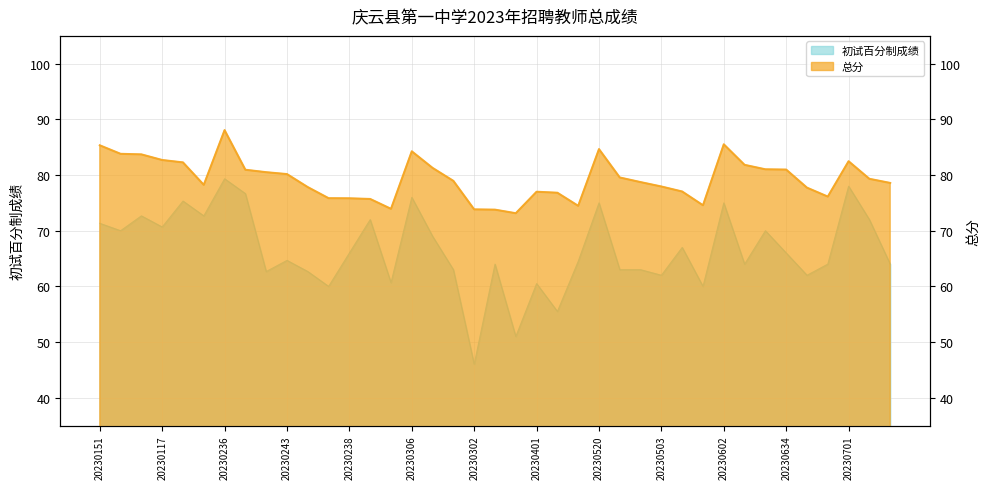

Which category has the lowest value across all series?

20230302